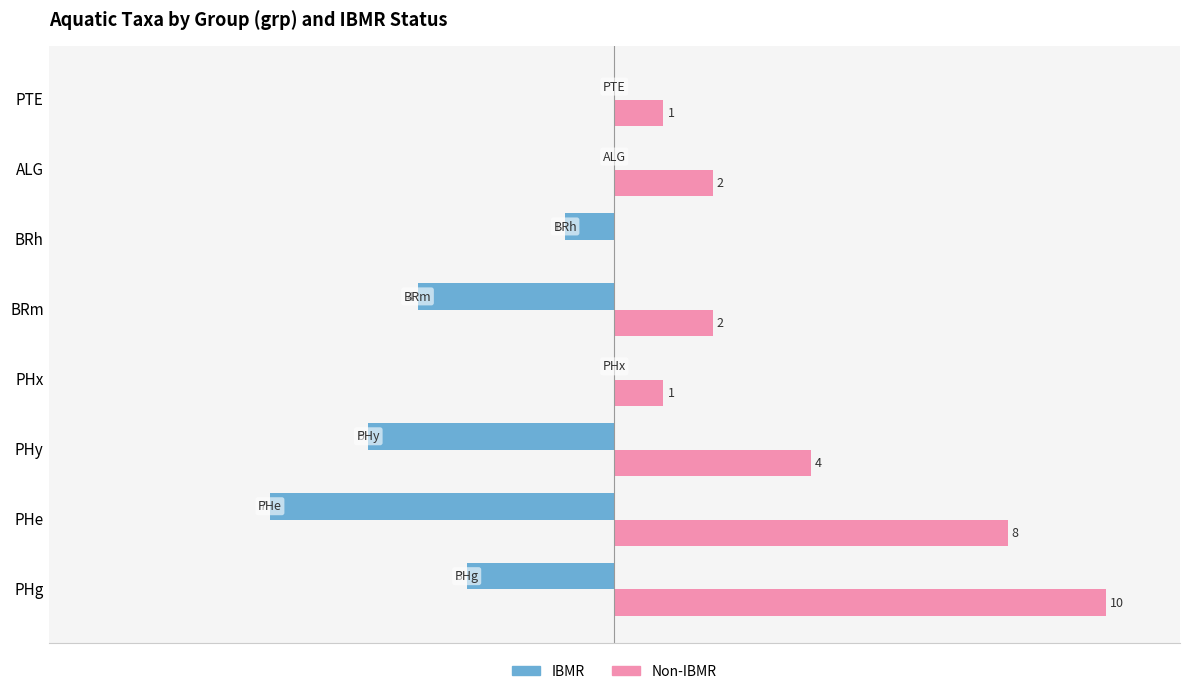

Which label corresponds to the largest value in the chart?

PHg